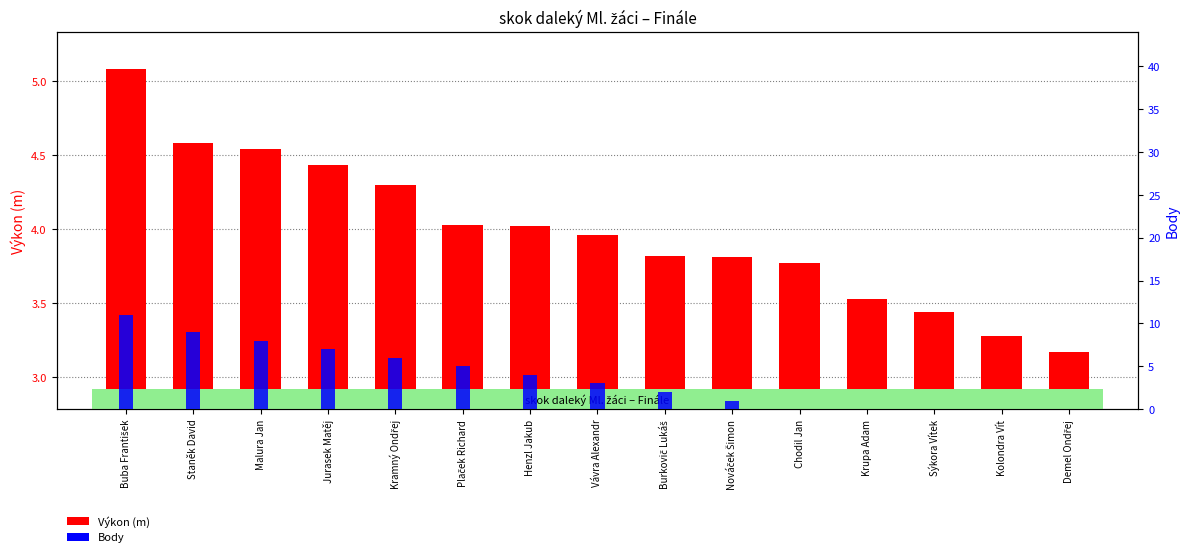

Rank the series at Demel Ondřej from lowest to highest value.

Body, Výkon (m)